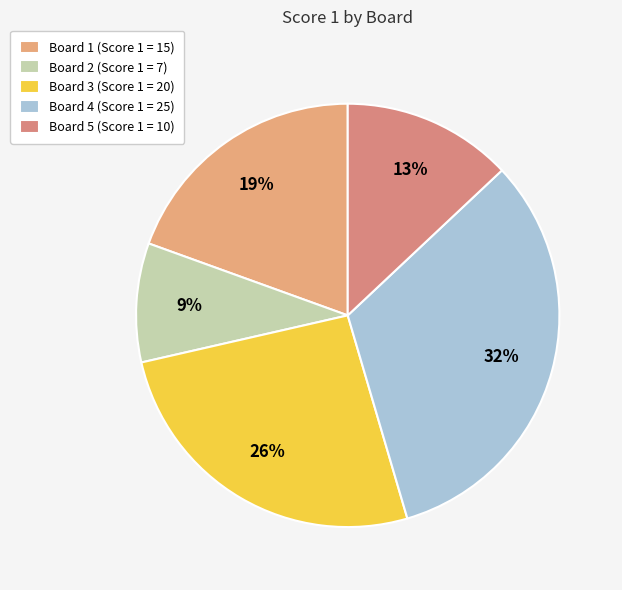

Rank the categories by value from lowest to highest.

Board 2, Board 5, Board 1, Board 3, Board 4